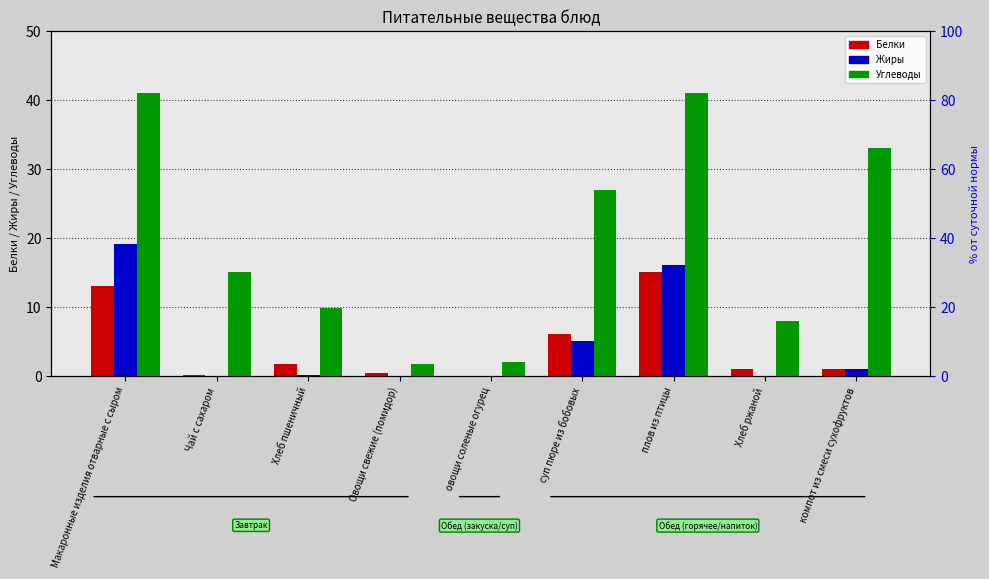

Does the chart contain stacked bars?

No